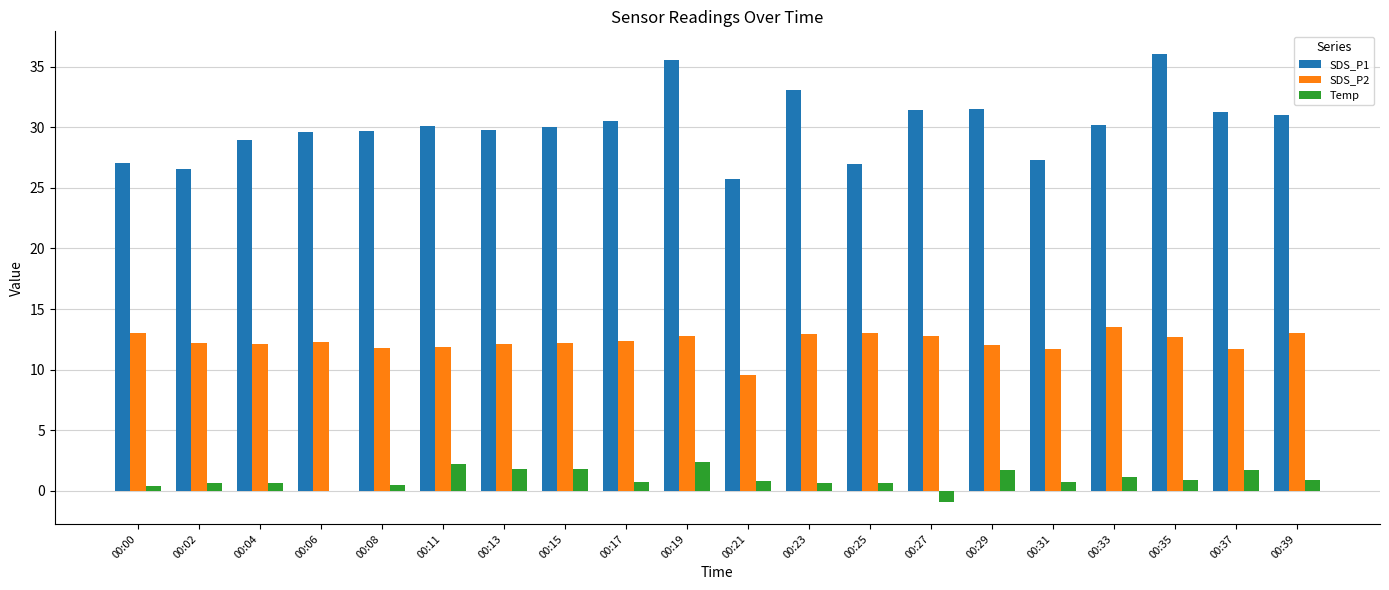

Is it true that SDS_P2 equals 19.9 at 00:25?

False